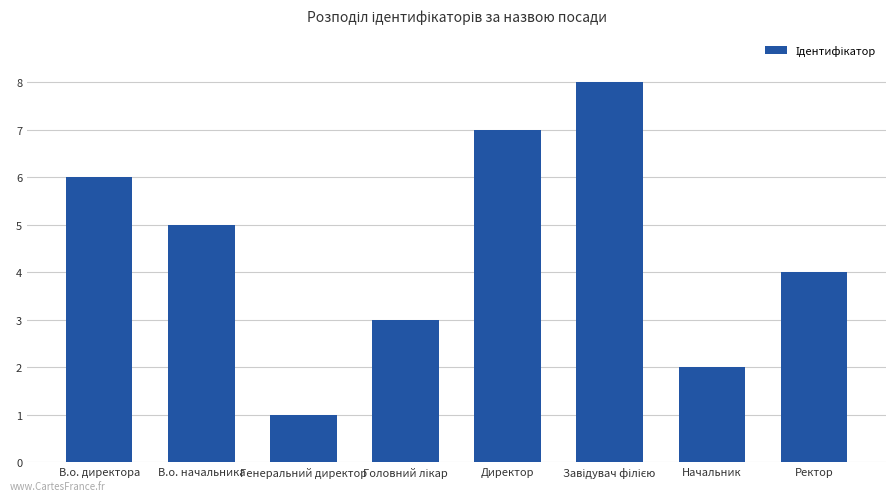

What is the difference between the second highest and minimum values?

6